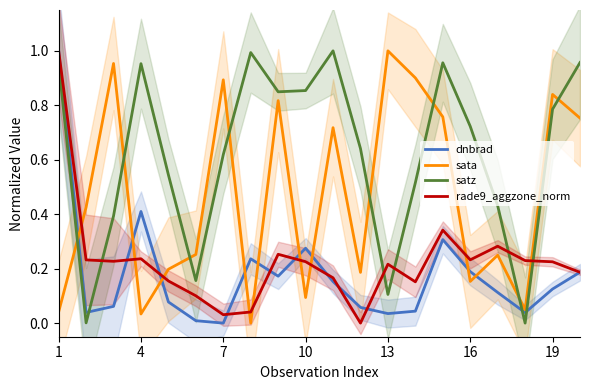

True or false: rade9_aggzone_norm has more than 1 interior local peaks.

True